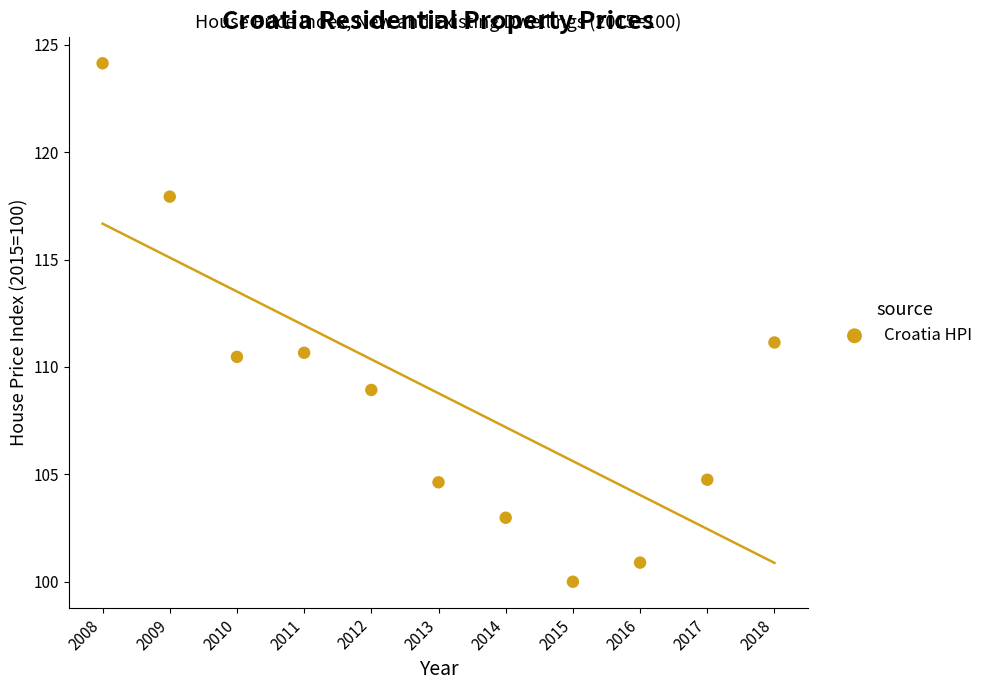

What is the average X value?

2013.0